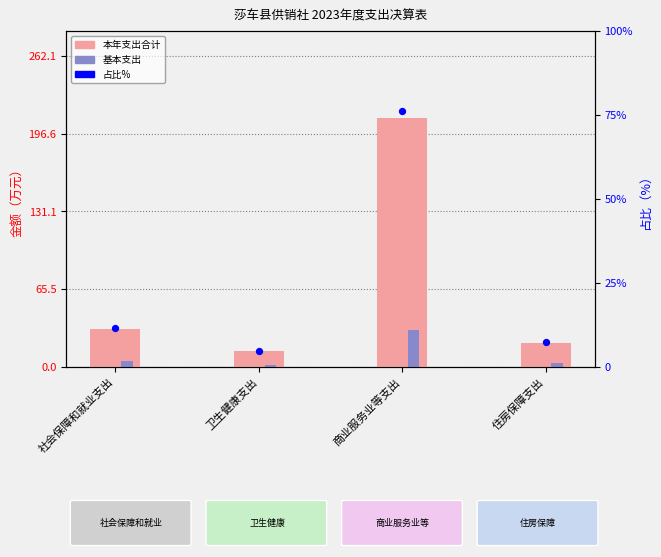

What is the total value across all series at 住房保障支出?

30.3